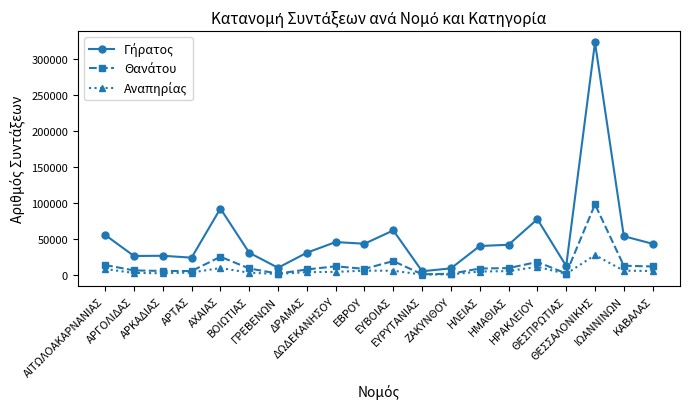

What is the maximum value shown in the chart?

323634